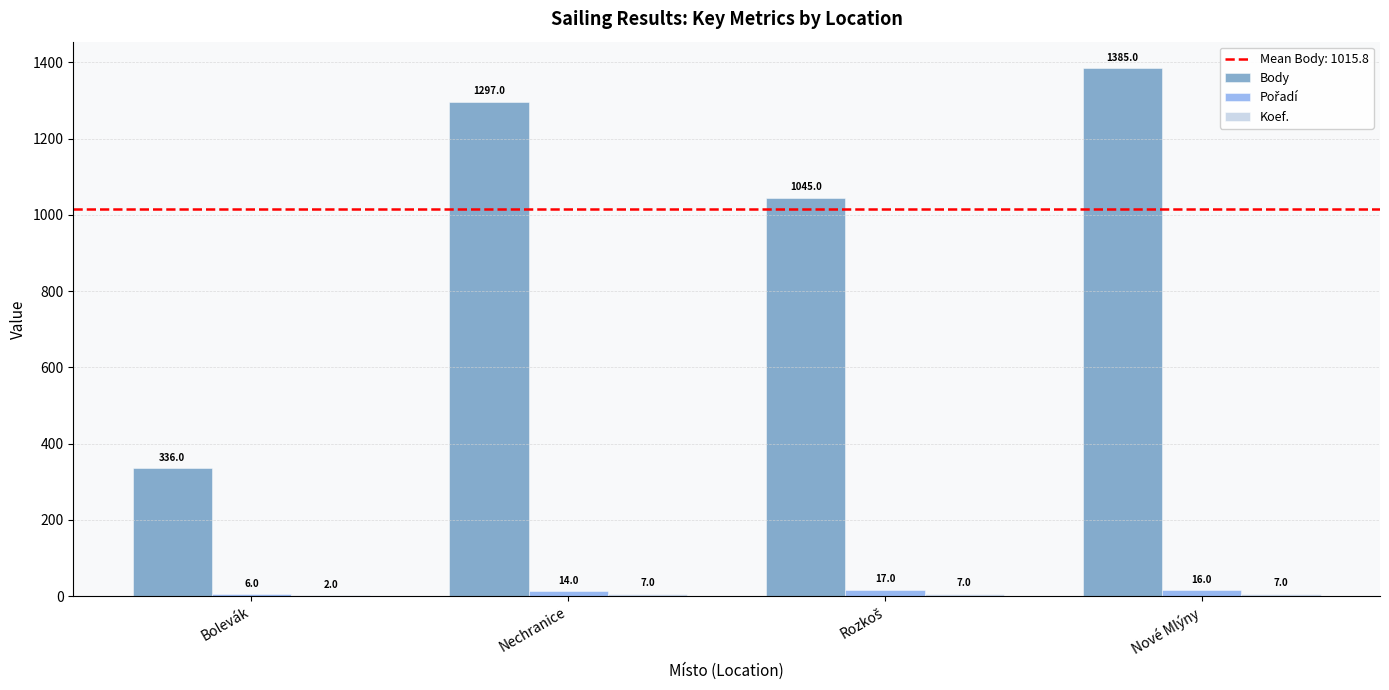

What value does the Body series have at Nechranice, to the nearest 10?

1300